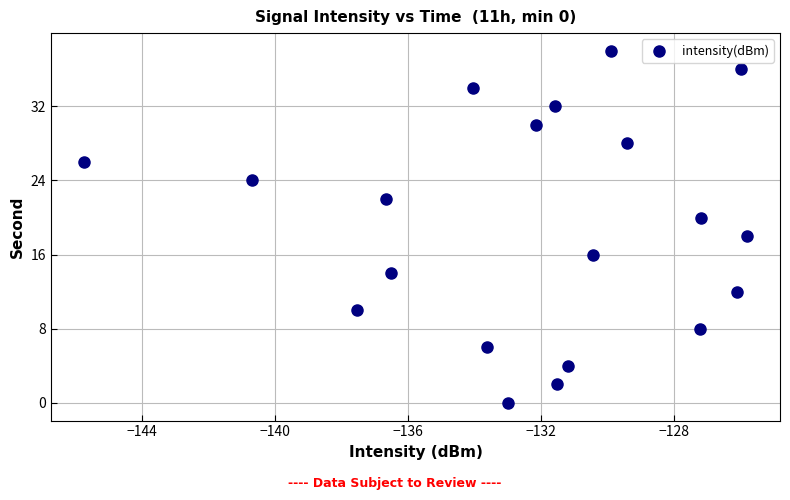

What is the range of Y values (max minus min)?

38